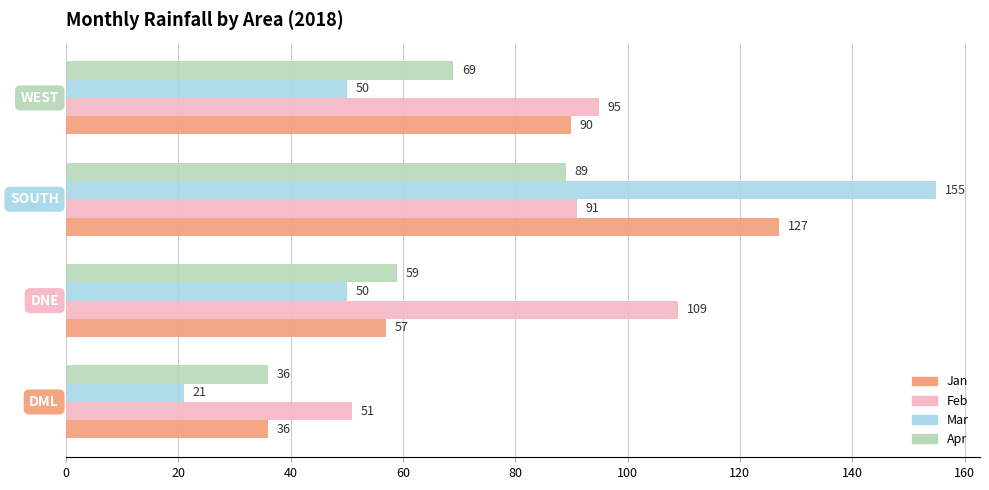

Count the Mar values in the range 50 to 155.

3